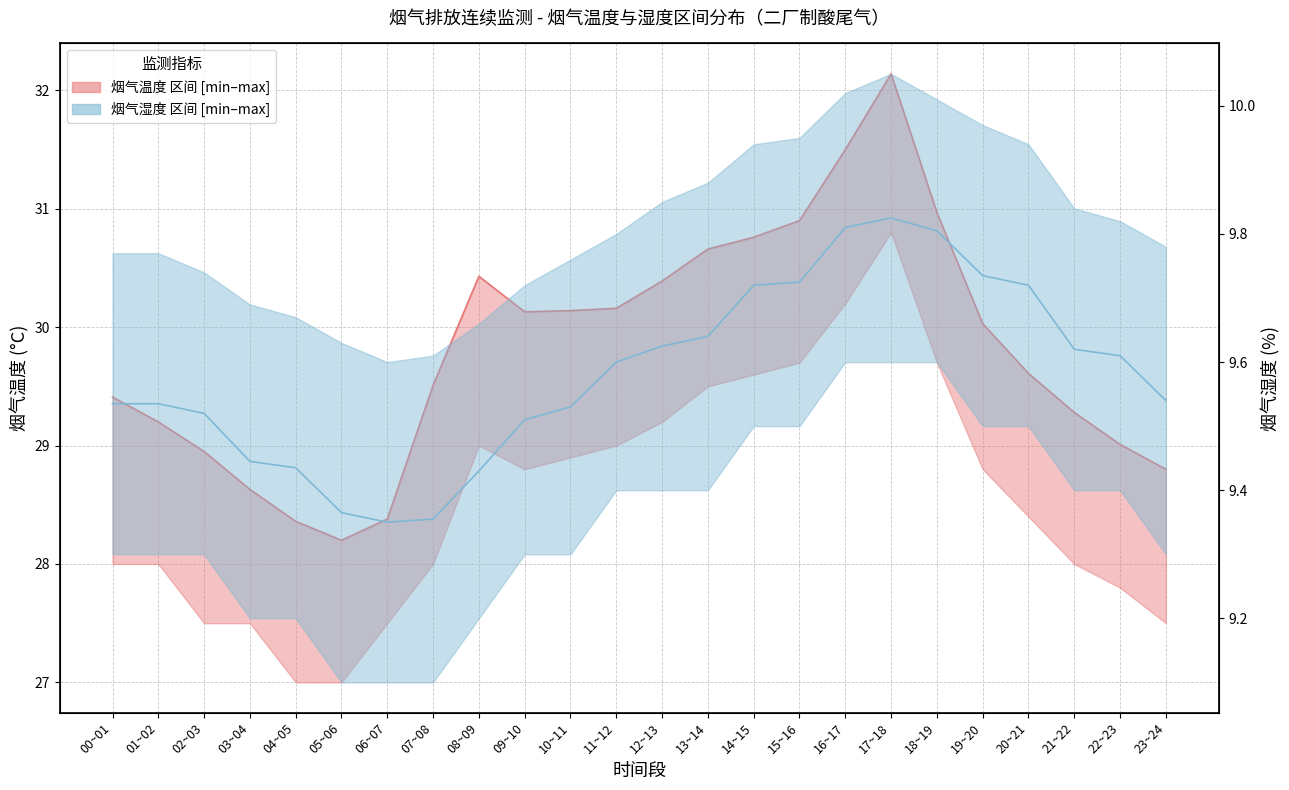

What is the value of the 烟气温度 中位线 point at the 8th from the left?

29.5